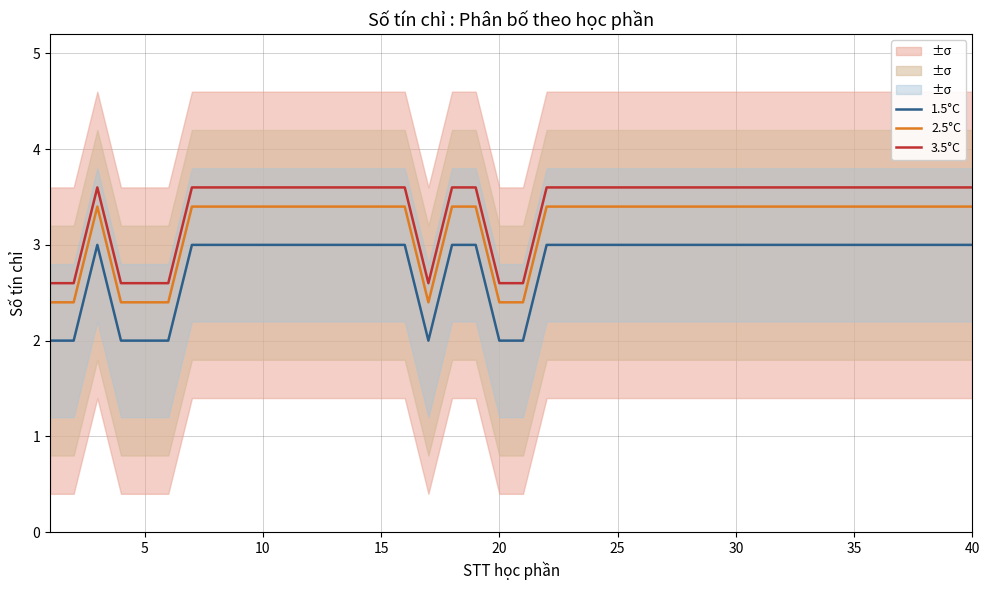

The 2.5°C series shows 3.4 at 10. True or false?

True